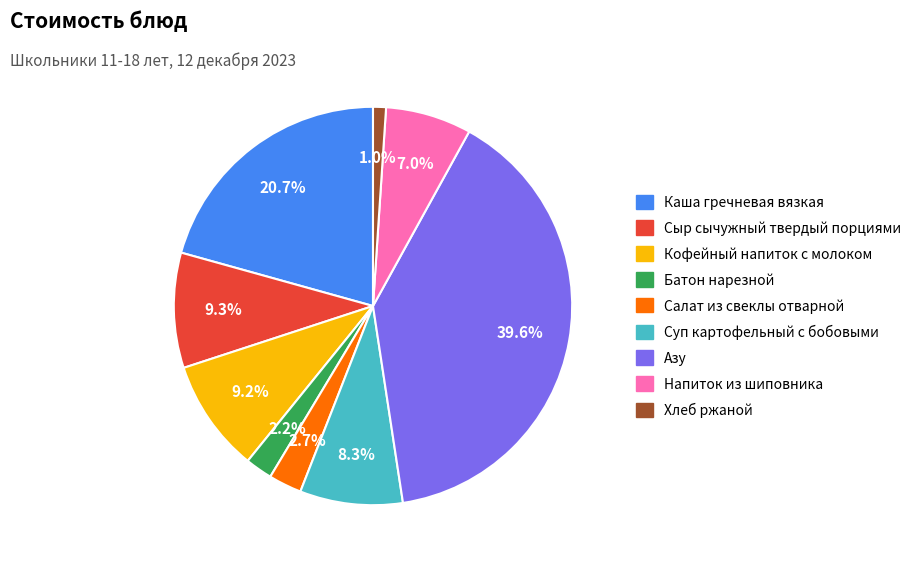

Which category has the smallest portion of the pie?

Хлеб ржаной